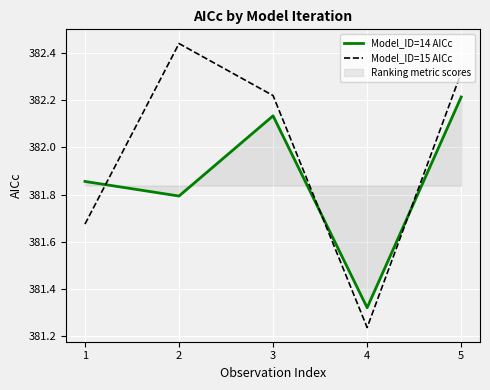

What is the difference between the second highest and minimum values in the Model_ID=15 AICc series?

1.1